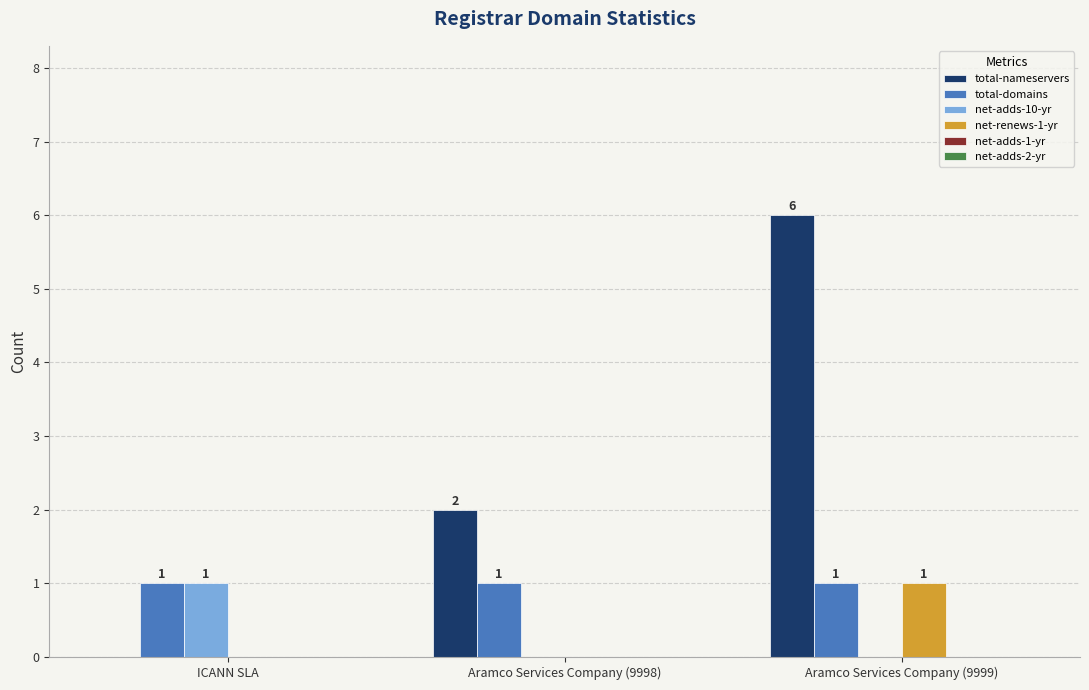

What is the sum of the total-domains values at Aramco Services Company (9999) and Aramco Services Company (9998)?

2